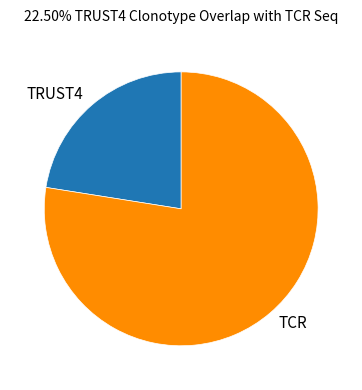

How many segments does this pie chart have?

2